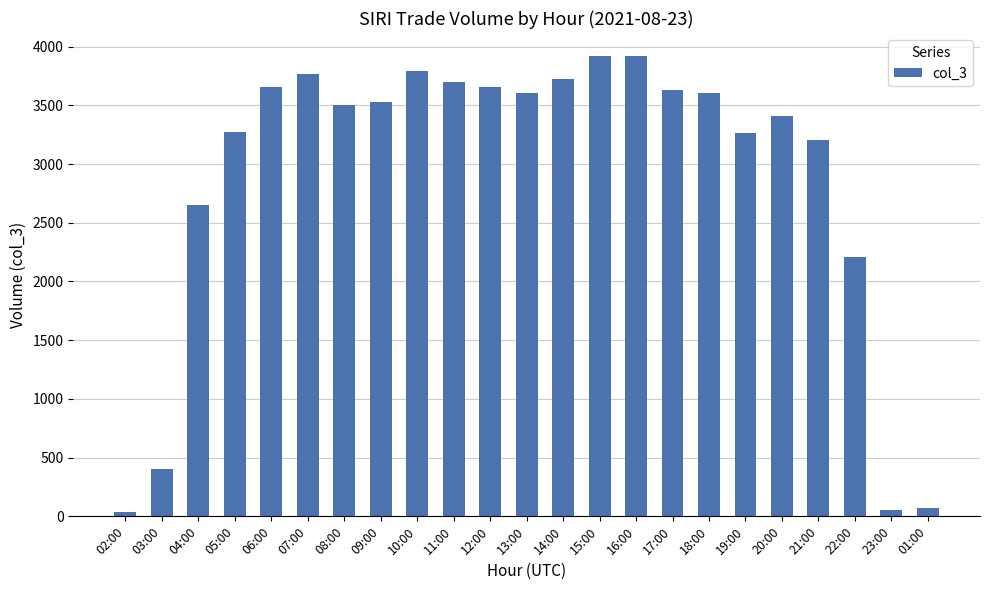

Is it true that the value at 18:00 is 2266?

False